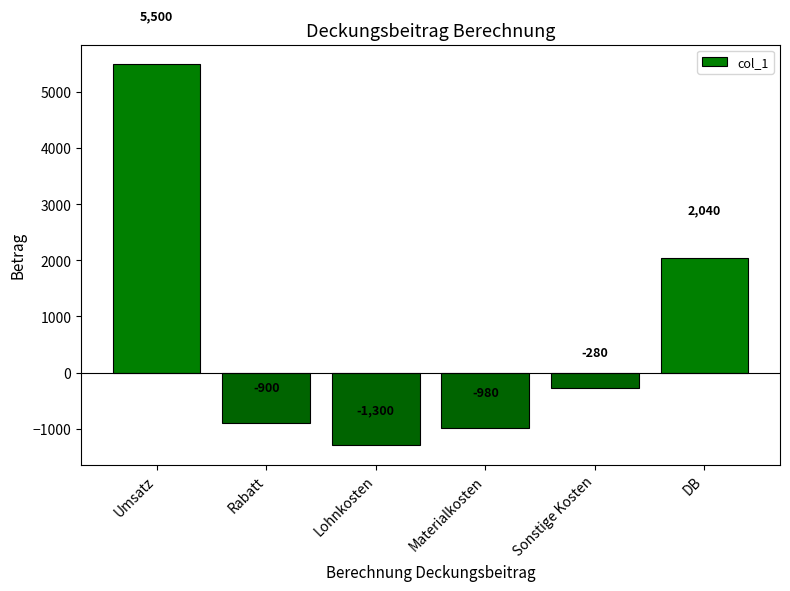

What is the change in value from Rabatt to Lohnkosten?

-400